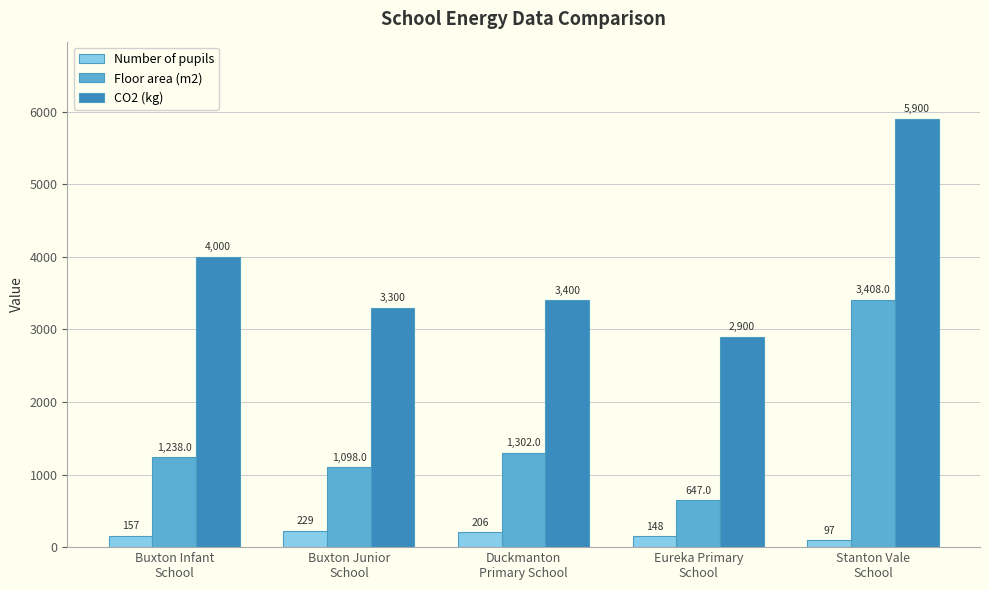

How many data points in Floor area (m2) are less than 1238?

2